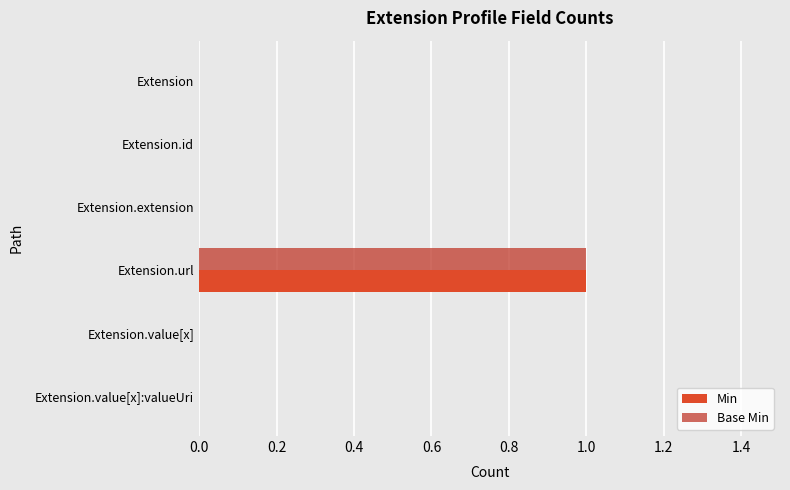

How many categories are shown in the chart?

6